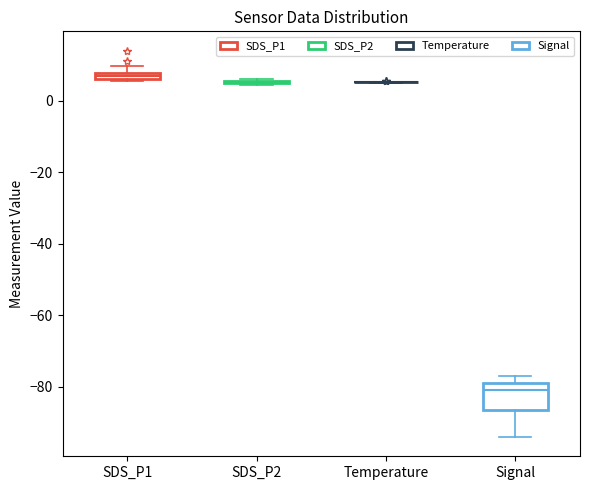

Where is the lower edge of the box for Signal on the y-axis? The values are not printed on the chart, so give them approximately, as read against the axis.

-86